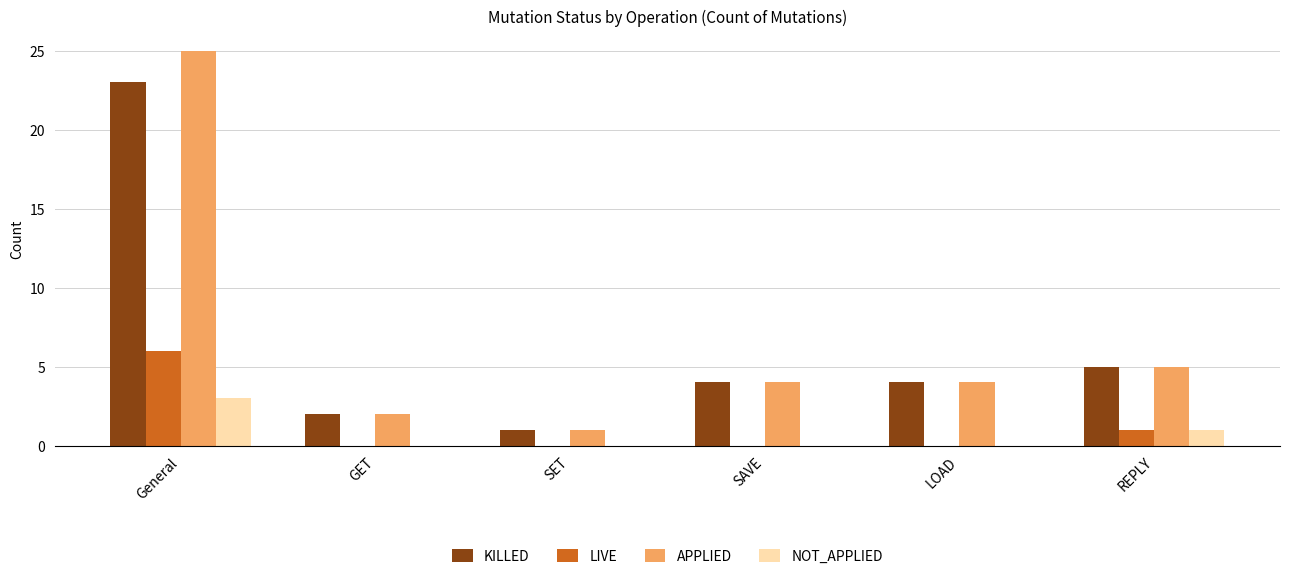

Which series has the largest total across all categories?

APPLIED